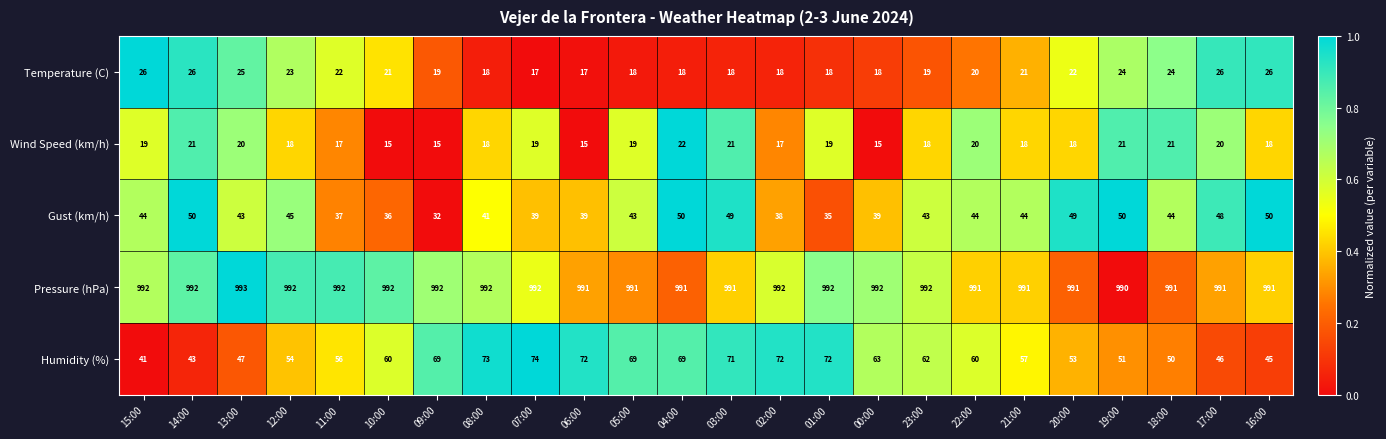

True or false: Gust (km/h) has a value of 39 at 07:00.

True